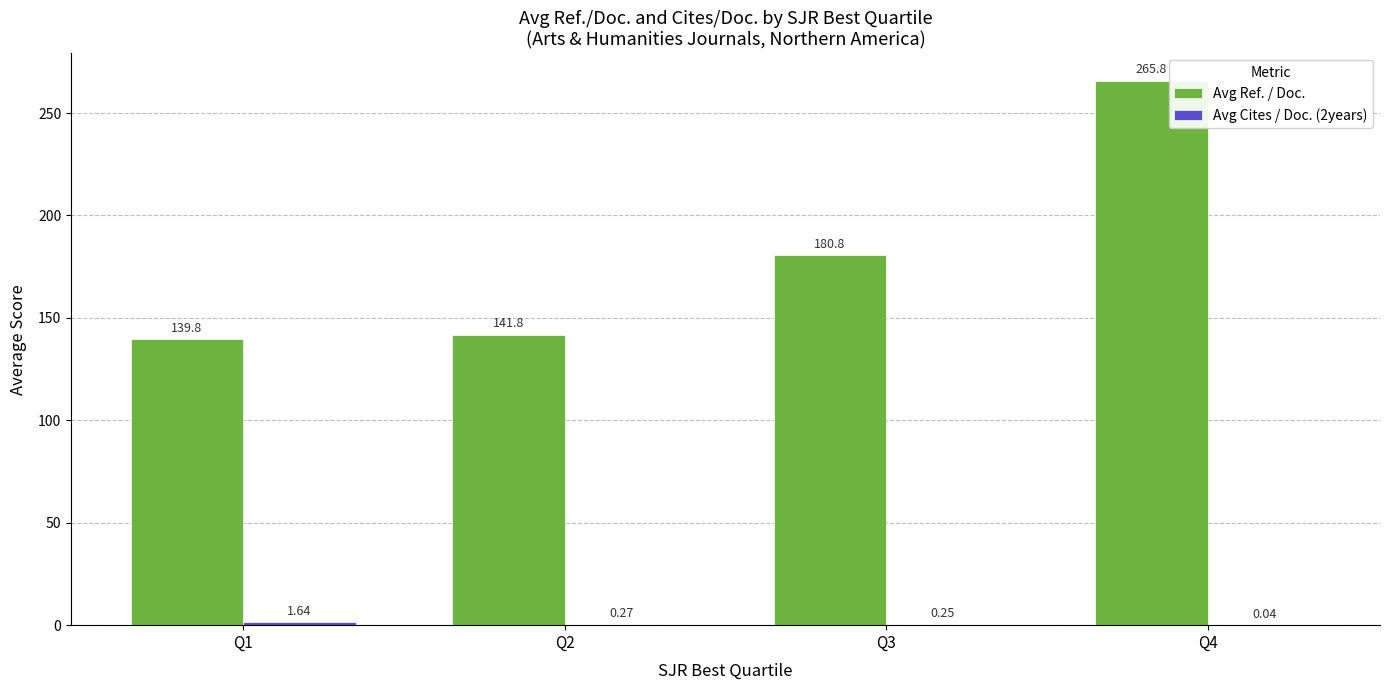

What is the approximate value of Avg Ref. / Doc. at Q4?

265.8